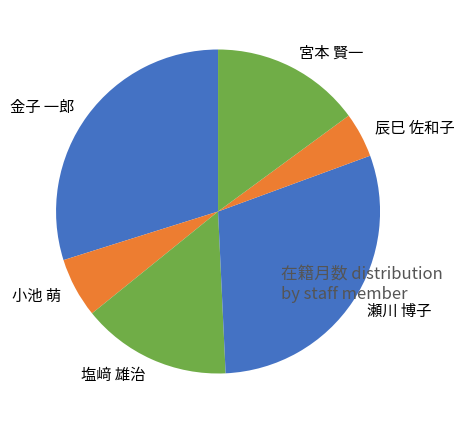

What is the smallest slice in the pie chart?

辰巳 佐和子